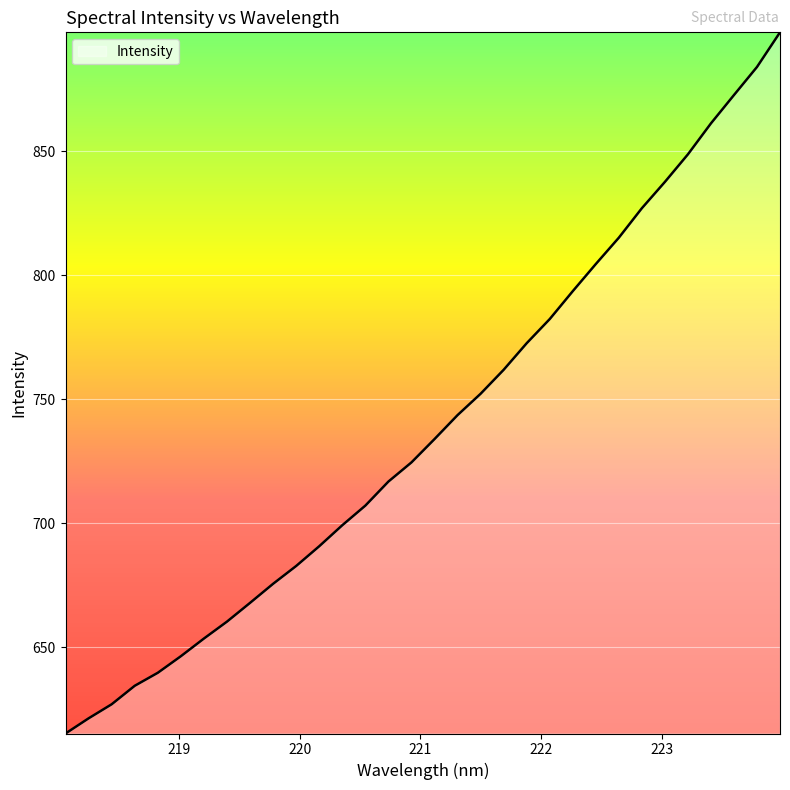

What is the greatest value displayed?

898.0